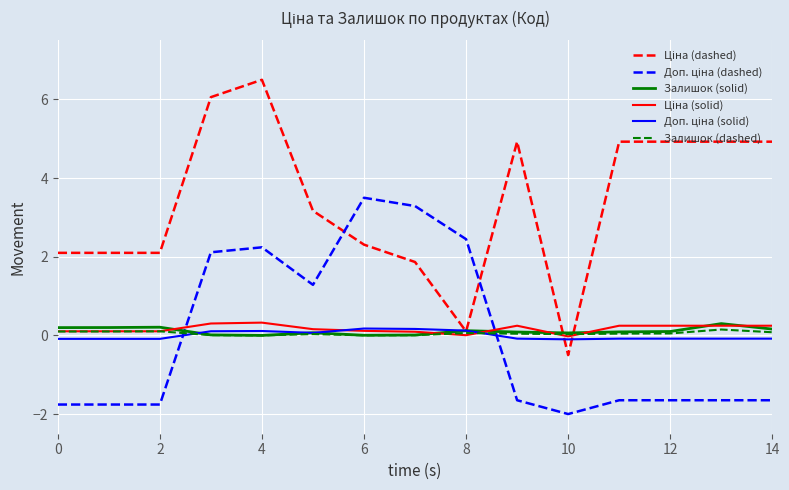

What is the maximum value for Залишок (solid)?

0.3